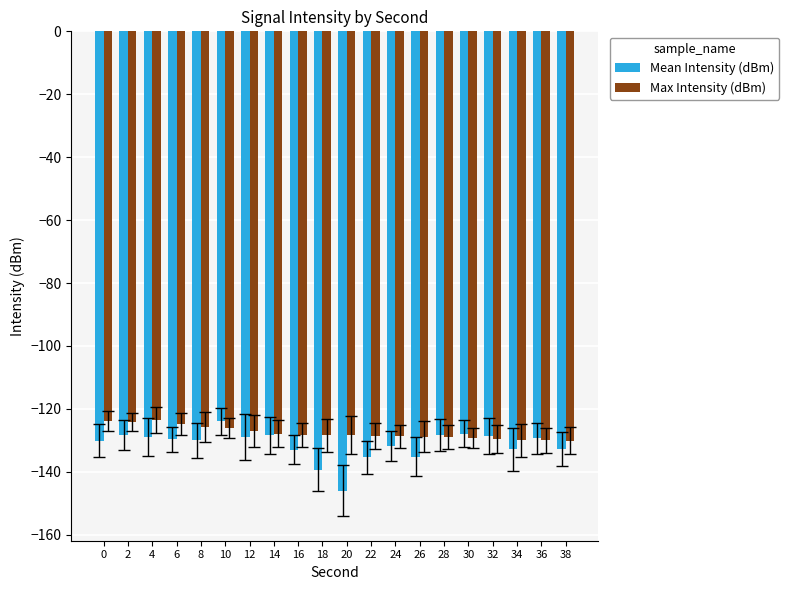

How many categories are shown in the chart?

20